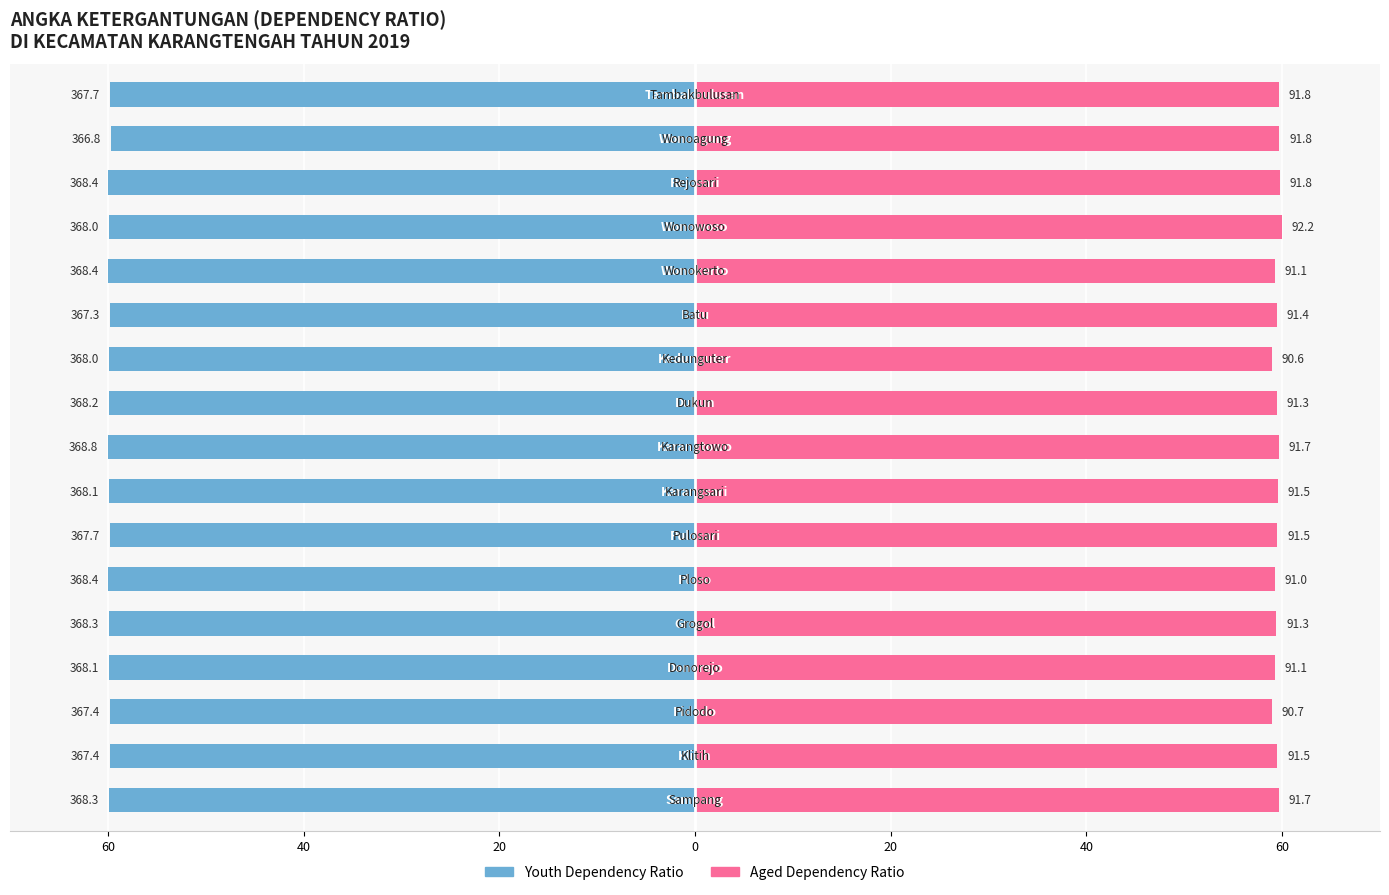

Reading left to right, transcribe all the data shown in this chart.

Youth Dependency Ratio: -59.9	-59.8	-59.8	-59.9	-59.9	-59.9	-59.8	-59.9	-60.0	-59.9	-59.9	-59.8	-59.9	-59.9	-59.9	-59.7	-59.8
Aged Dependency Ratio: 59.7	59.5	59.0	59.2	59.4	59.2	59.5	59.5	59.7	59.4	58.9	59.5	59.3	60.0	59.8	59.7	59.7